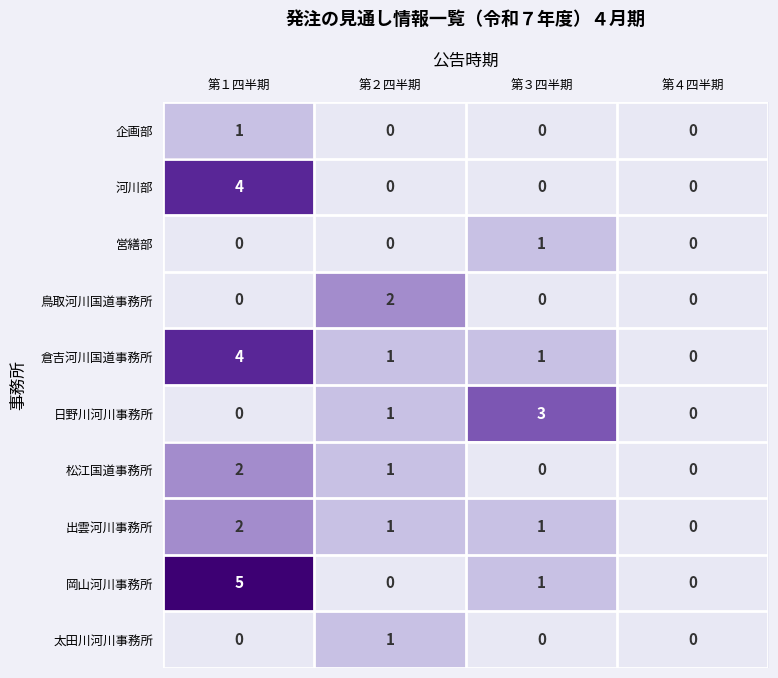

How many distinct data groups are displayed?

10